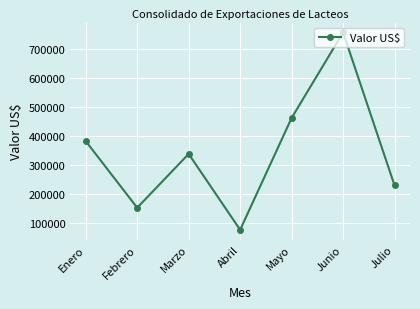

Is this an area chart (filled region under the line)?

No